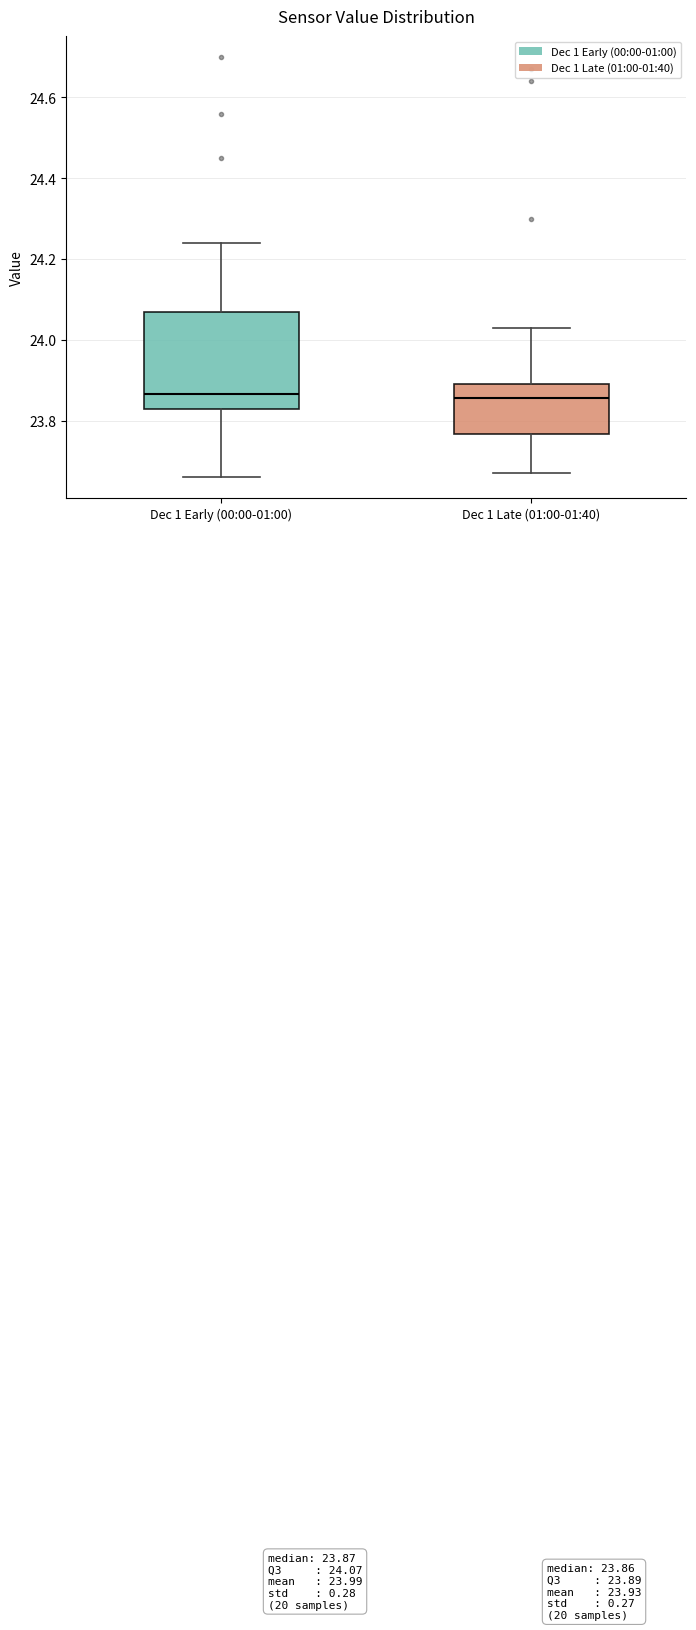

Which box is the tallest, from its lower edge to its upper edge?

Dec 1 Early (00:00-01:00)